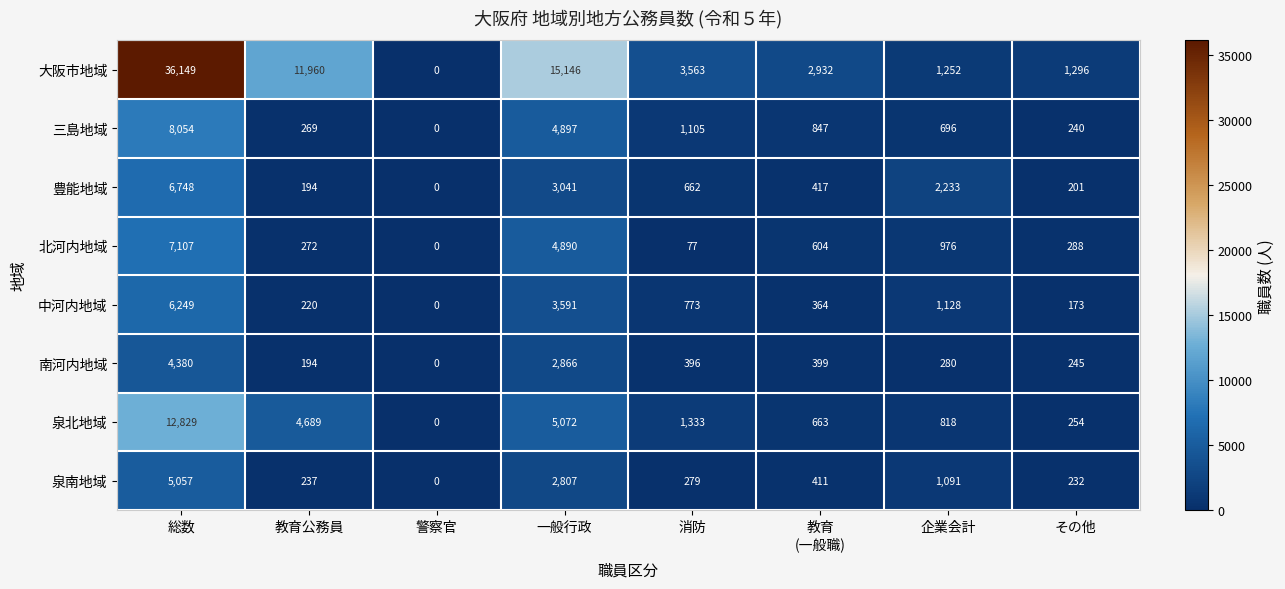

Which label corresponds to the smallest value in the chart?

警察官